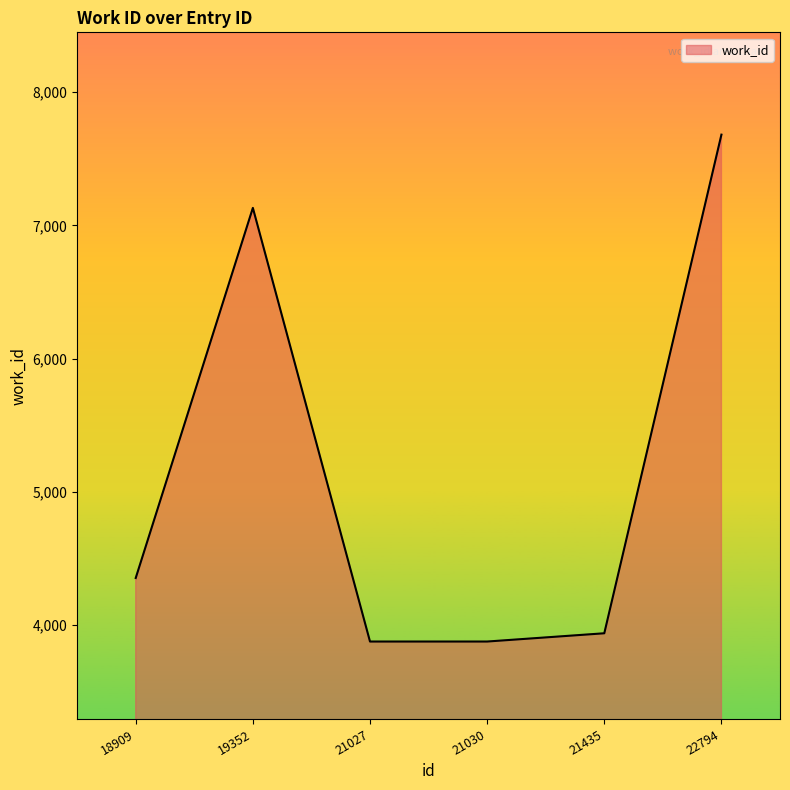

How many lines are shown in the chart?

1